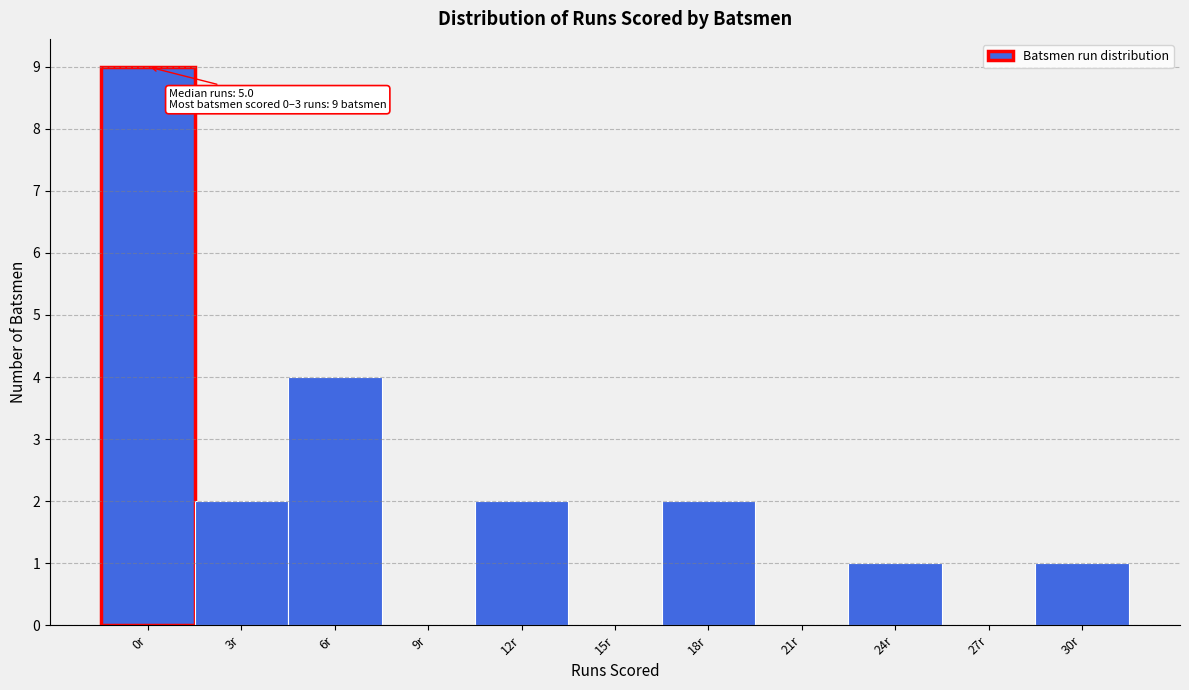

Reading left to right, what are all the values shown in this chart?

0r=9	3r=2	6r=4	9r=0	12r=2	15r=0	18r=2	21r=0	24r=1	27r=0	30r=1